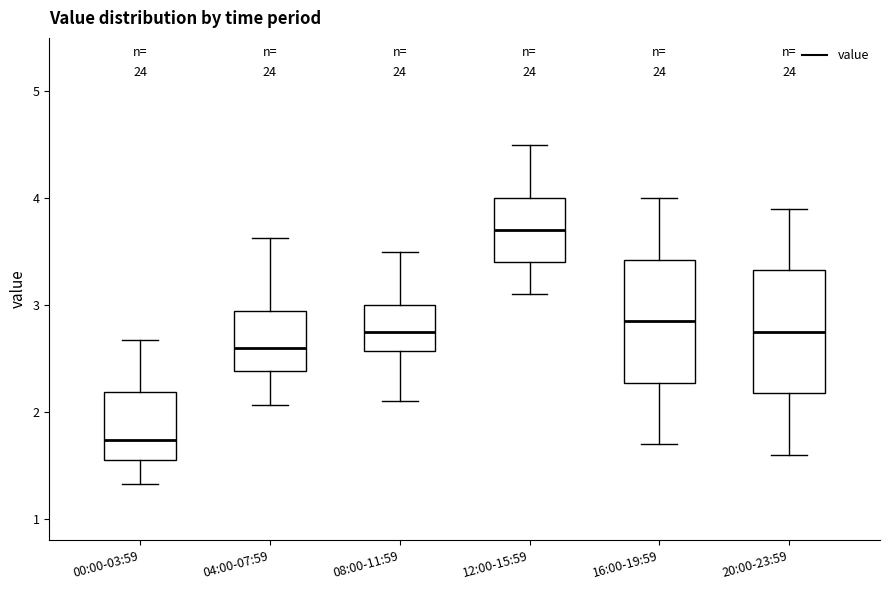

Where is the lower edge of the box for 16:00-19:59 on the y-axis? The values are not printed on the chart, so give them approximately, as read against the axis.

2.3